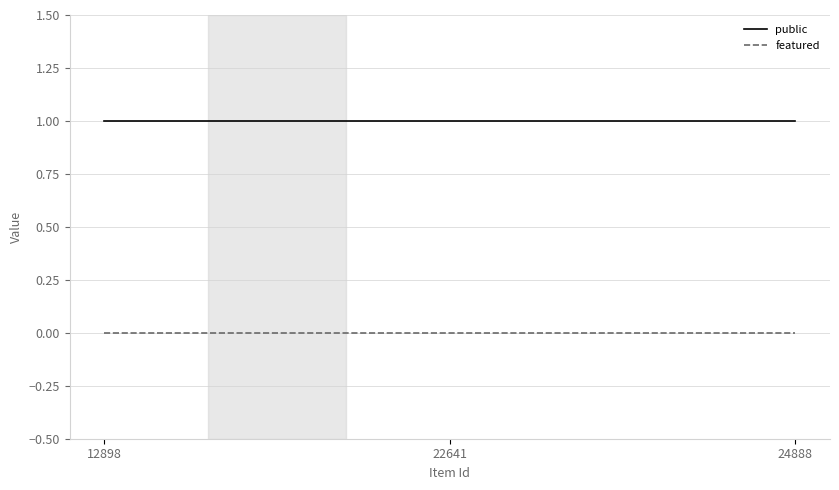

At how many categories does at least one series exceed 0?

3